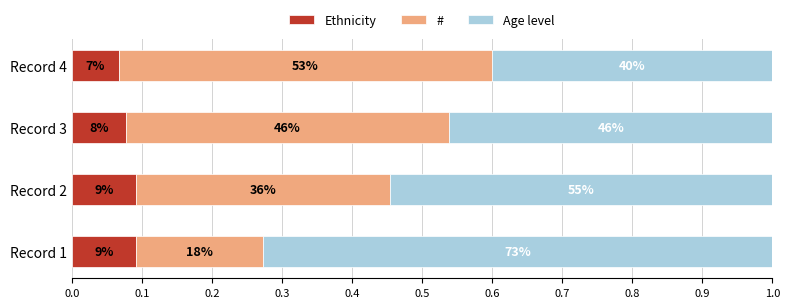

Which series has the largest range (max minus min)?

#